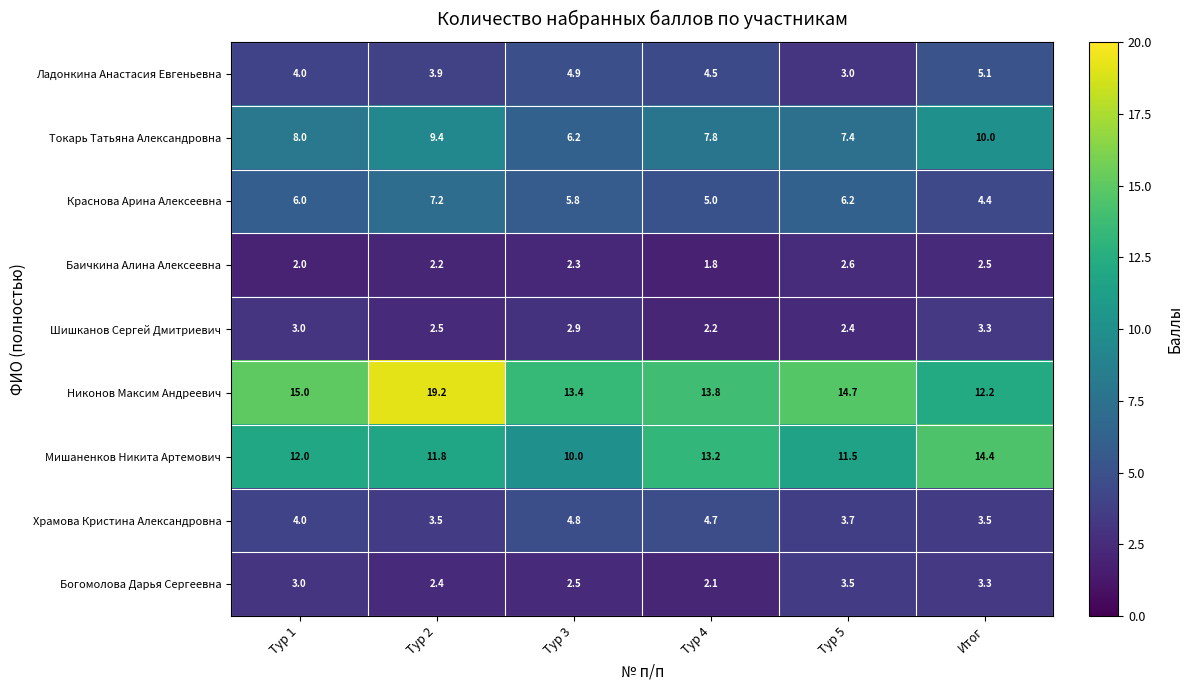

At which category is the sum across all series the highest?

Тур 2